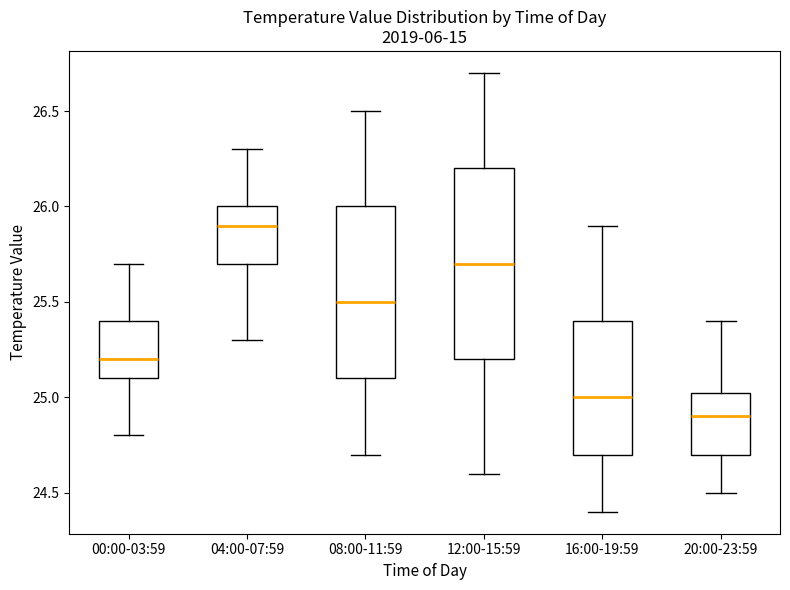

Where does the upper whisker of the box for 20:00-23:59 end on the y-axis? The values are not printed on the chart, so give them approximately, as read against the axis.

25.40